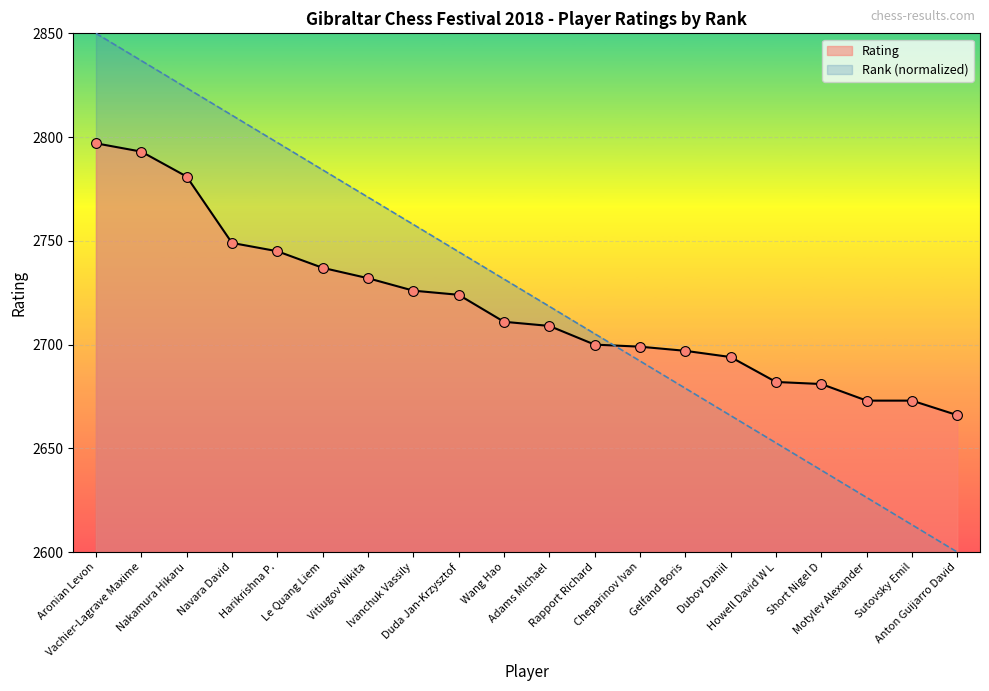

Which series contains the highest Y value?

Rank